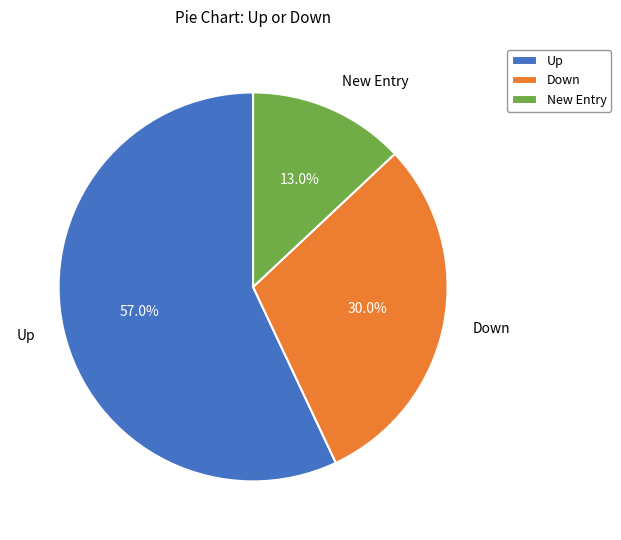

Is there any slice that represents more than half of the pie?

Yes